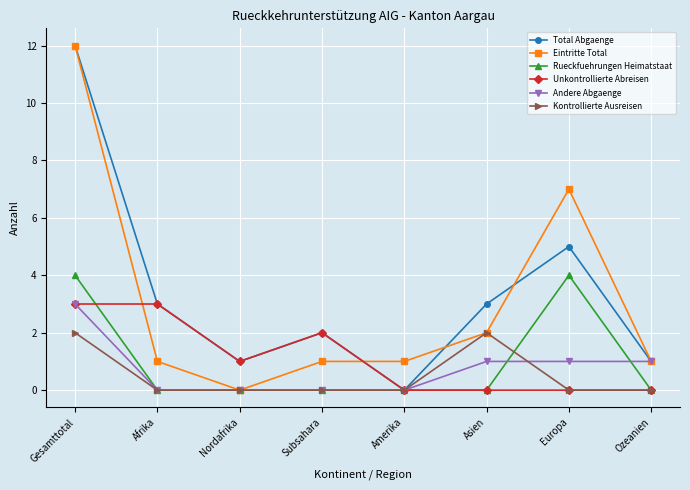

At which category is the sum across all series the highest?

Gesamttotal